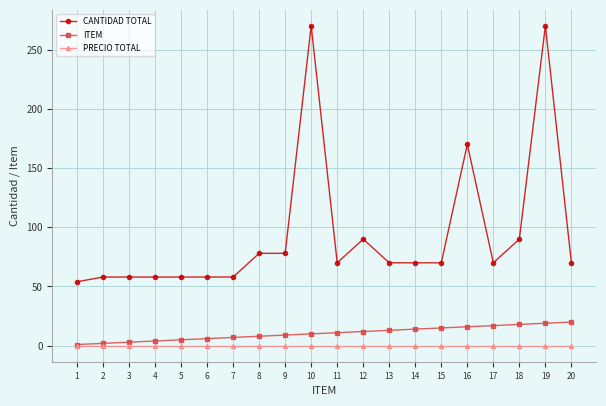

Does the chart display data point markers on the line(s)?

Yes